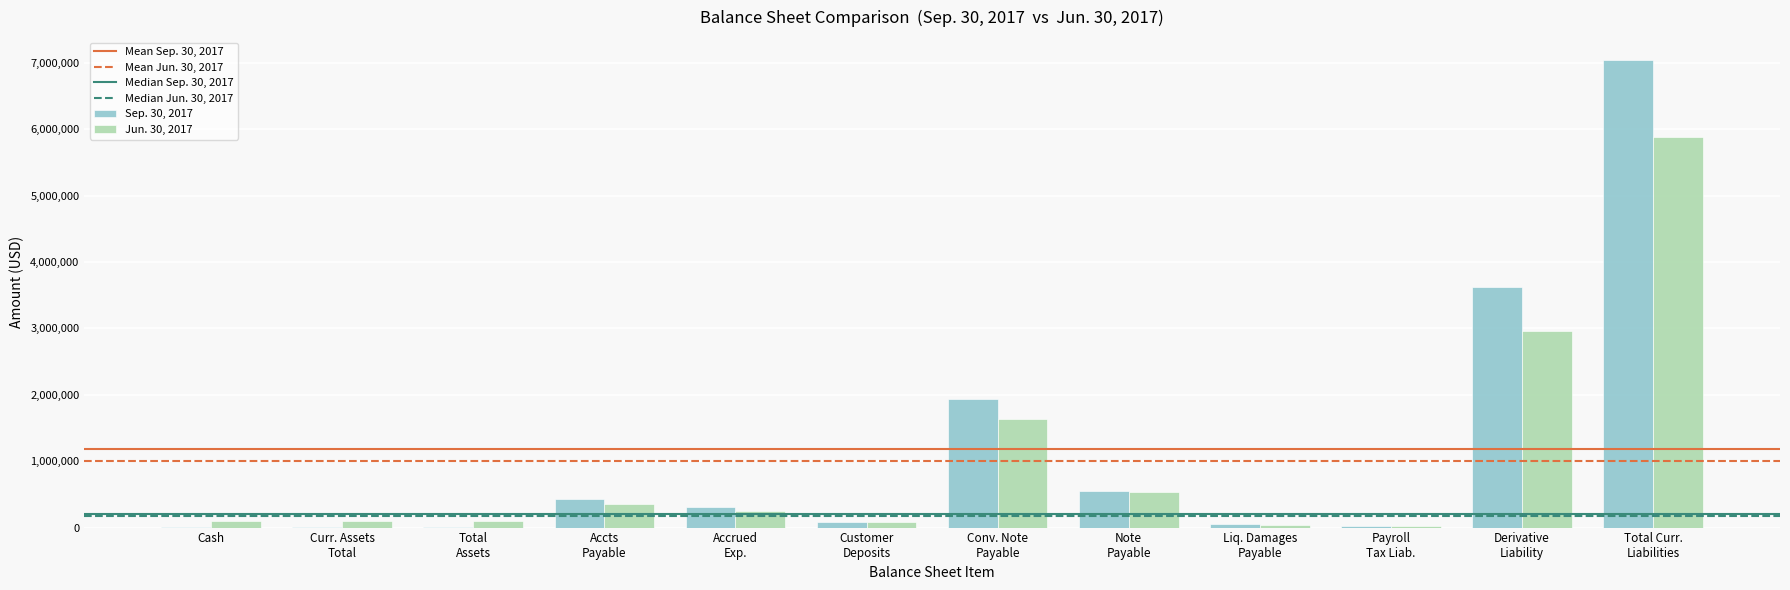

Are the bars horizontal?

No